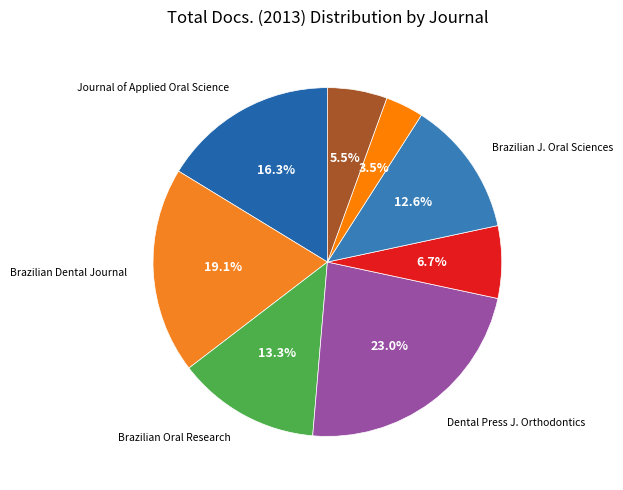

How many slices are in this pie chart?

8